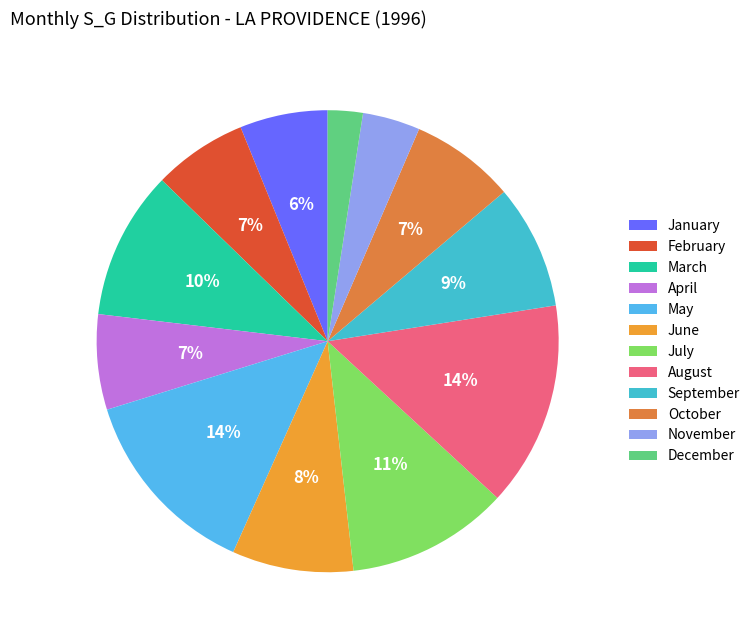

How many segments does this pie chart have?

12